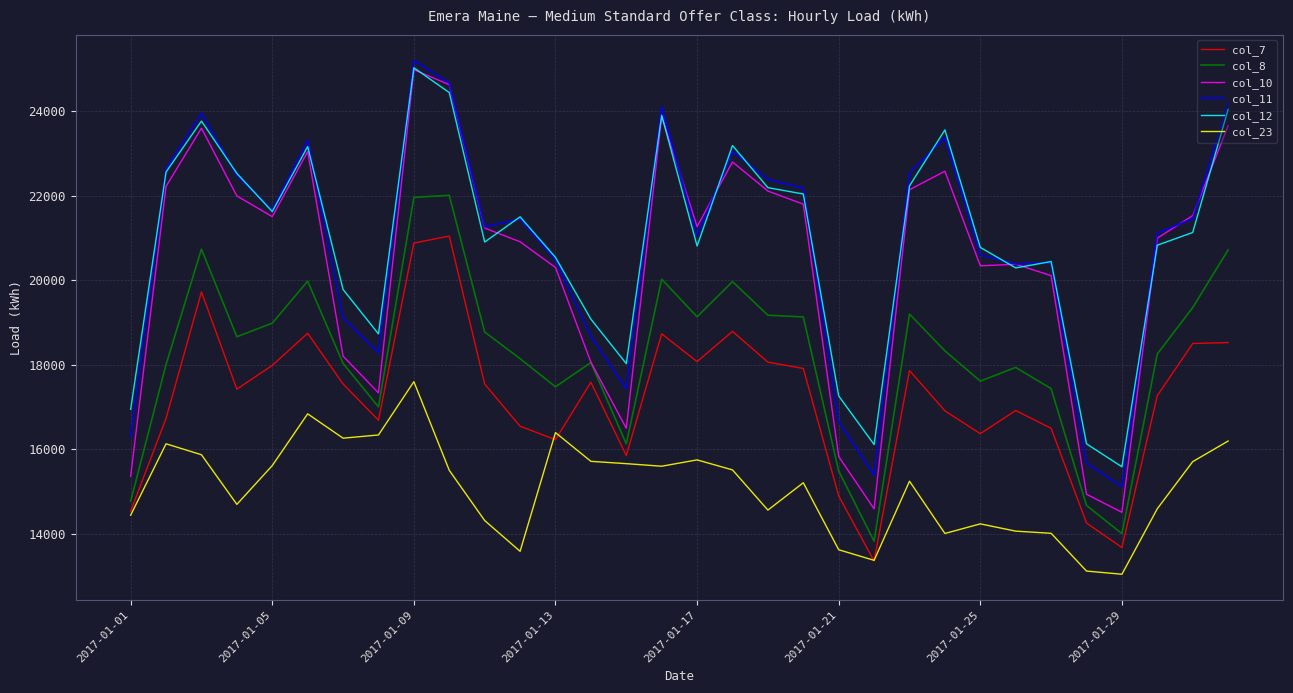

Which series has the widest spread of values?

col_10